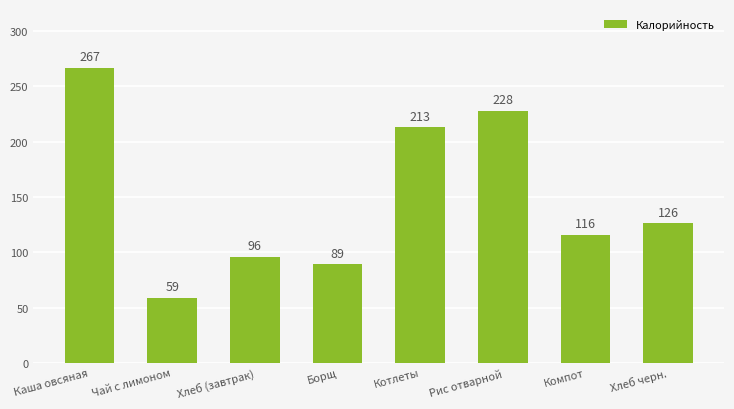

At which label does the data first exceed 126?

Каша овсяная